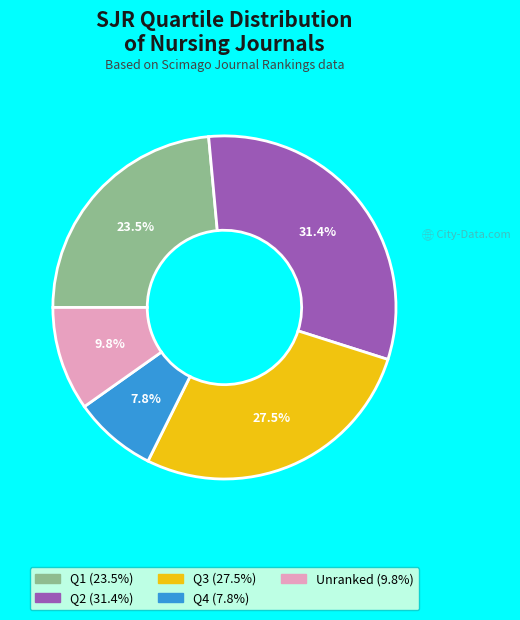

Is there any slice that represents more than half of the pie?

No